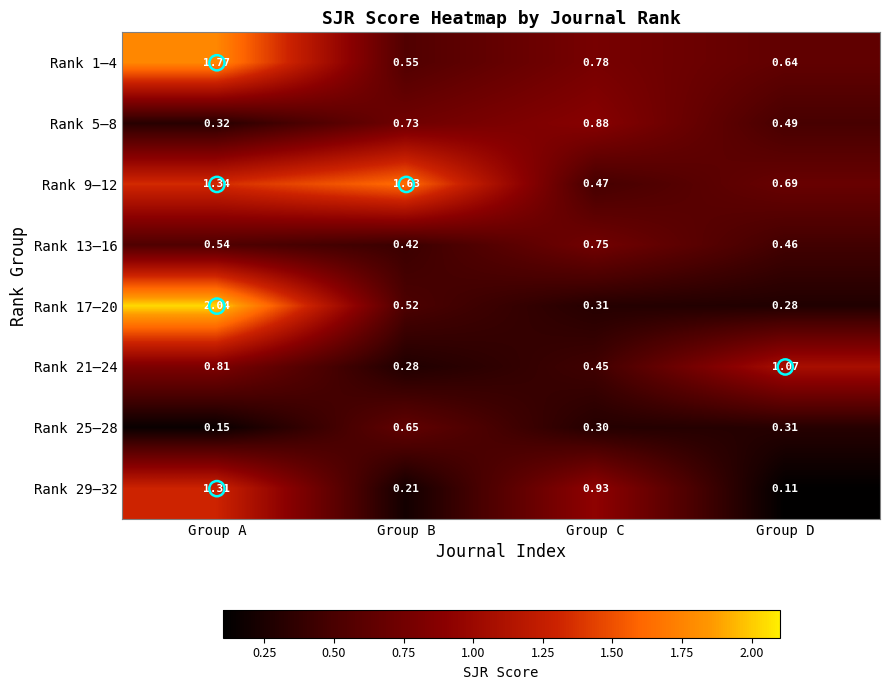

At which category is the sum across all series the highest?

Group A